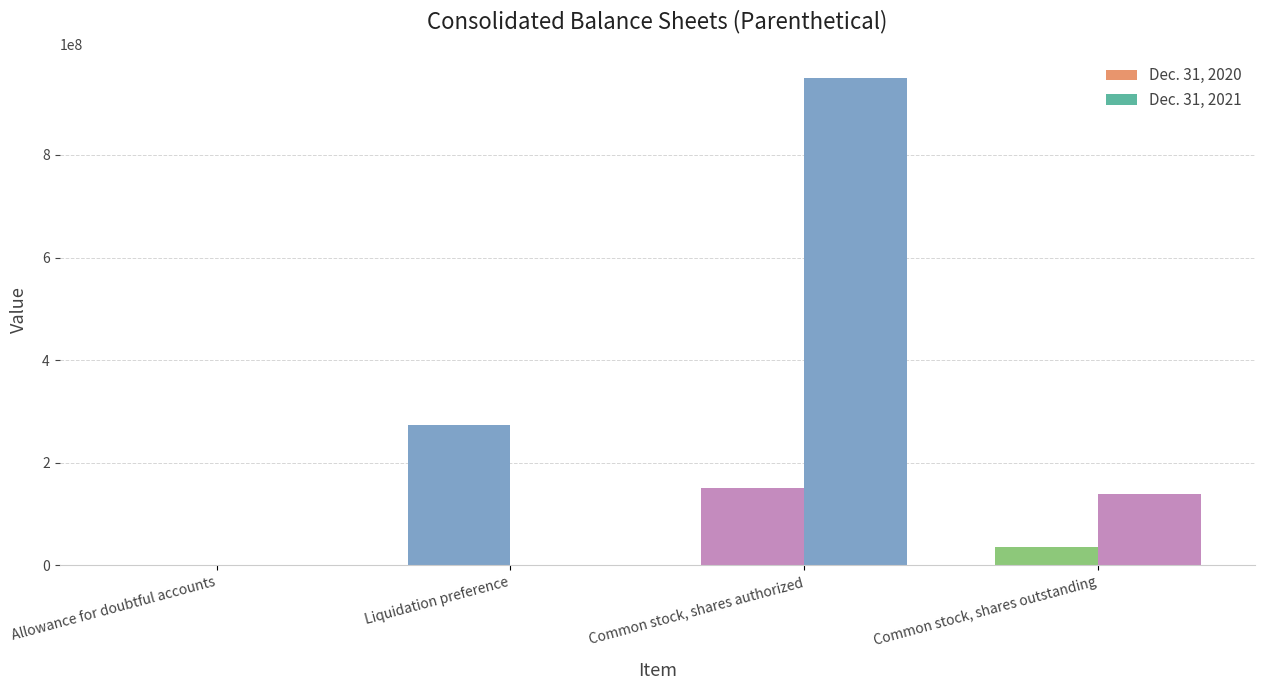

What is the sum of the Dec. 31, 2020 values at Liquidation preference and Allowance for doubtful accounts?

274652000